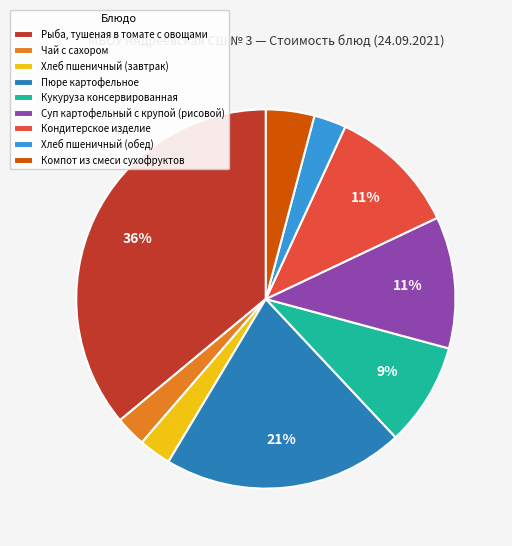

Is Кондитерское изделие the majority of the pie?

No